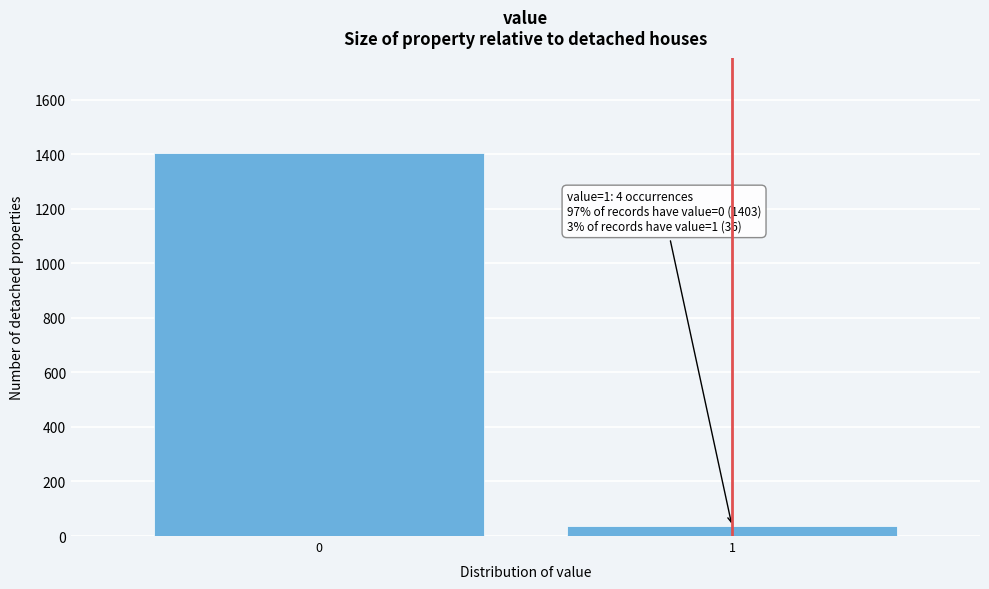

Reading left to right, extract all data points from this chart.

0=1403	1=36